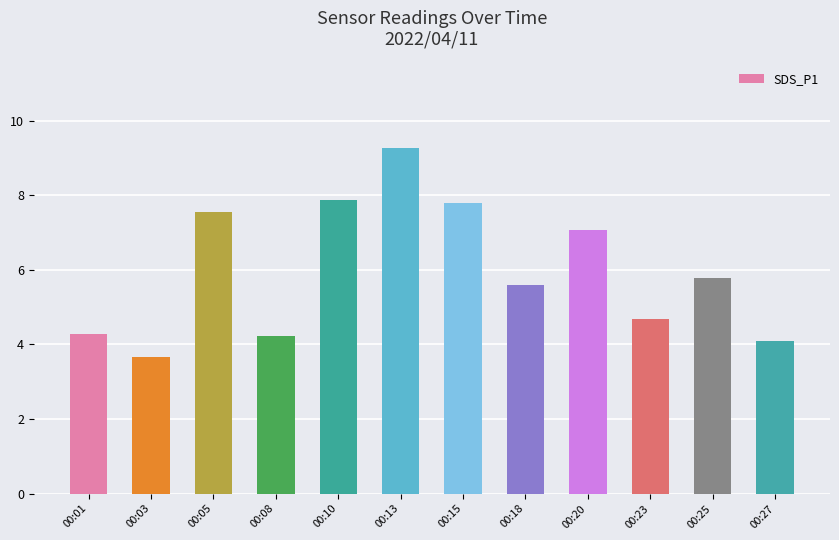

What is the difference between the values at 00:20 and 00:27?

3.0